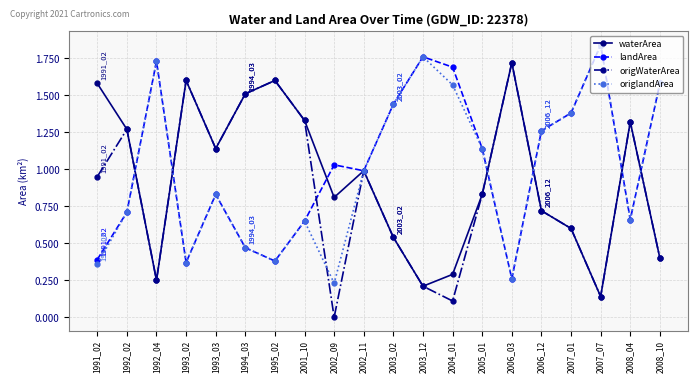

In landArea, how many points are lower than both neighbors (excluding endpoints)?

5